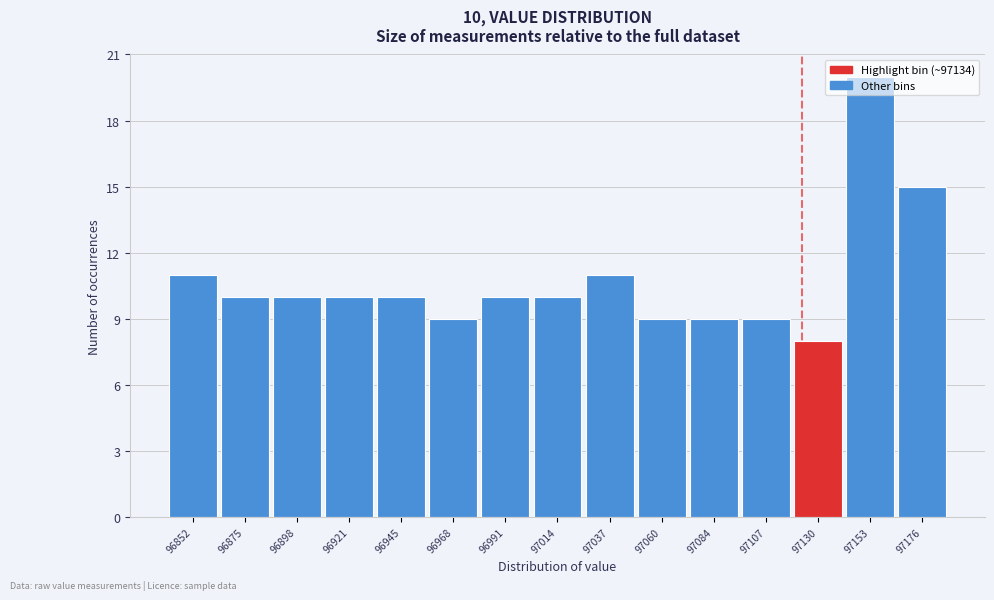

At which label is the value closest to 14?

97176